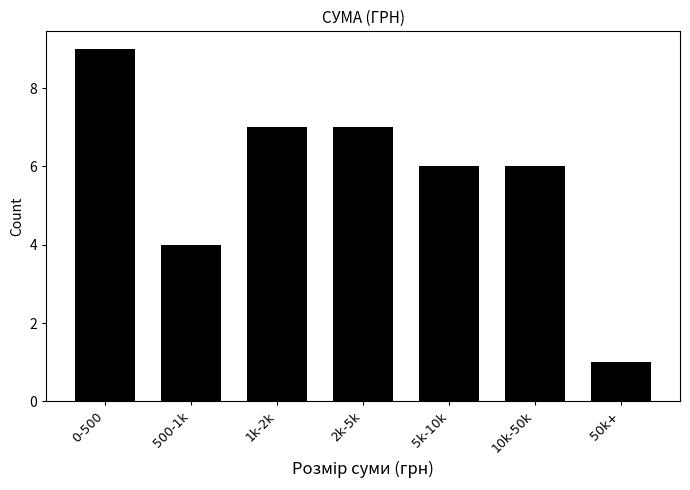

Reading right to left, extract all data points from this chart.

1	6	6	7	7	4	9